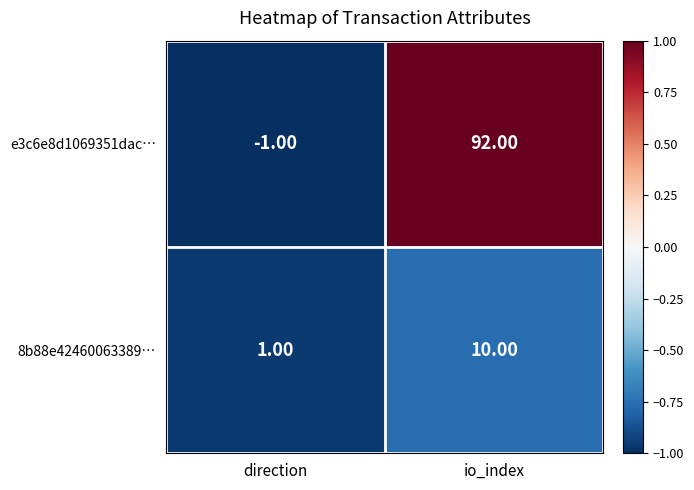

Rank the series at direction from highest to lowest value.

8b88e42460063389…, e3c6e8d1069351dac…